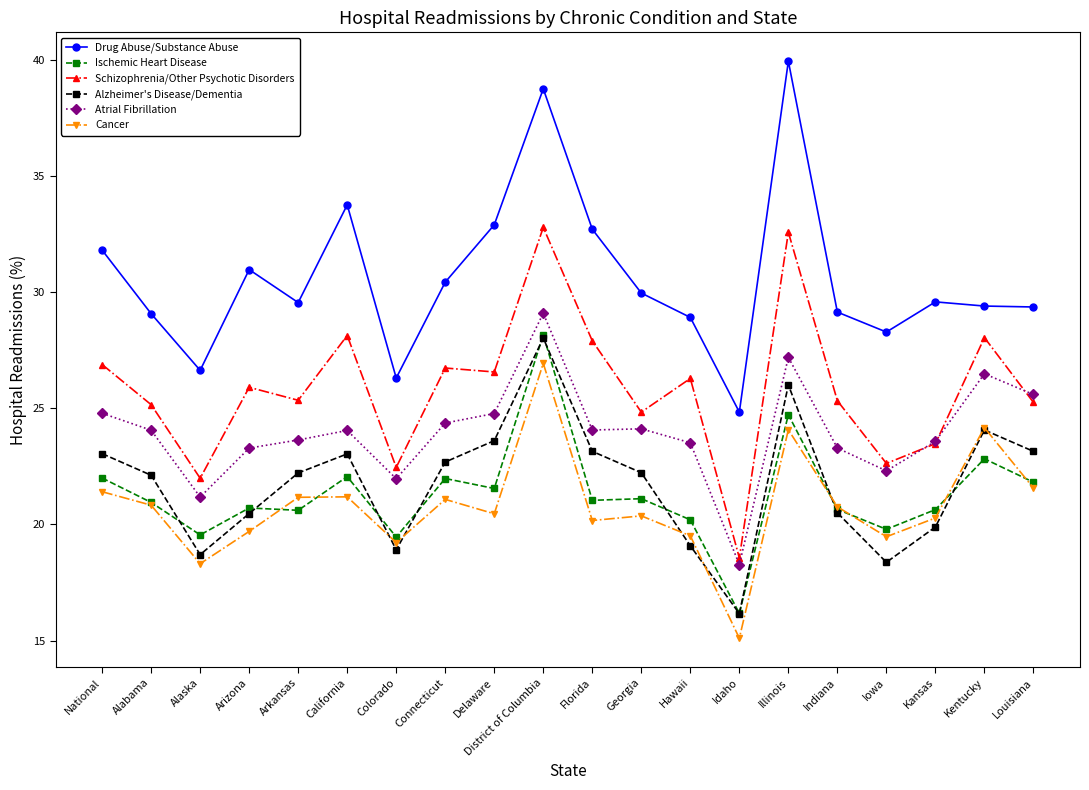

In Drug Abuse/Substance Abuse, how many points are lower than both neighbors (excluding endpoints)?

5